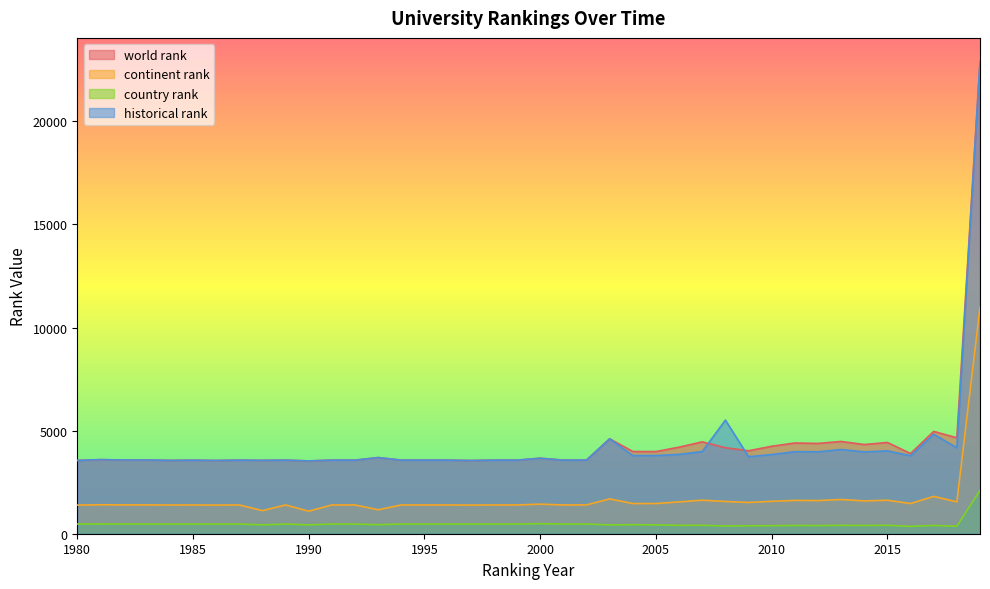

What is the value of the world rank point at the 17th from the left?

3569